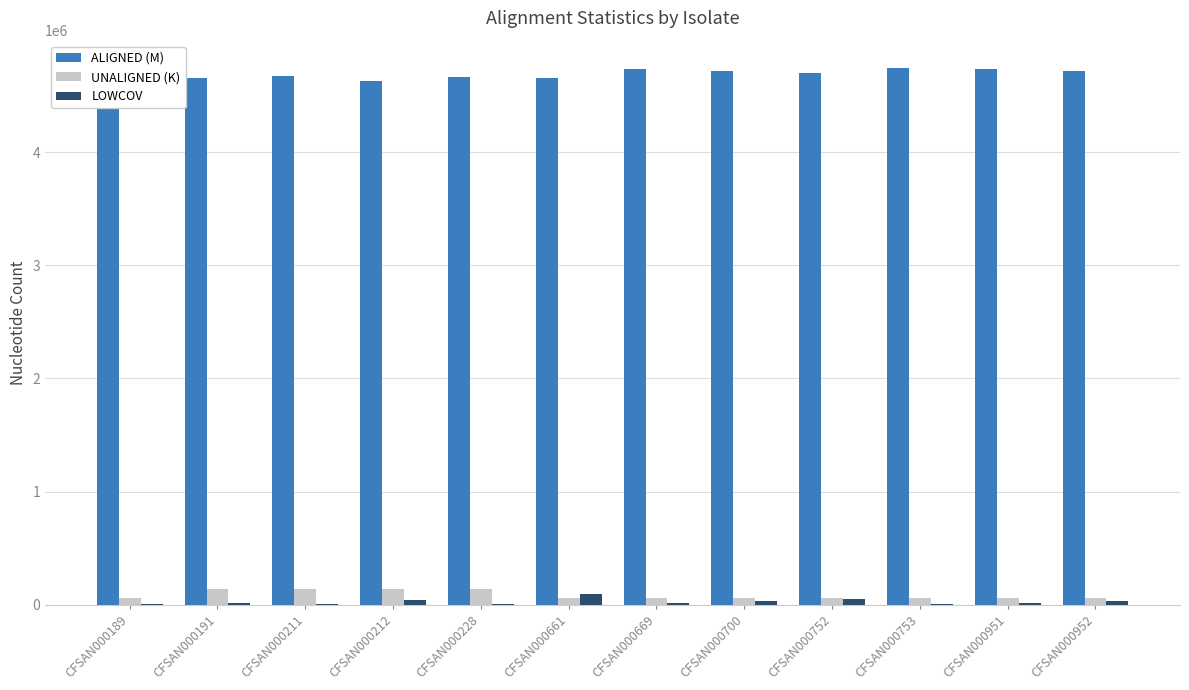

At how many categories does at least one series exceed 3083585?

12